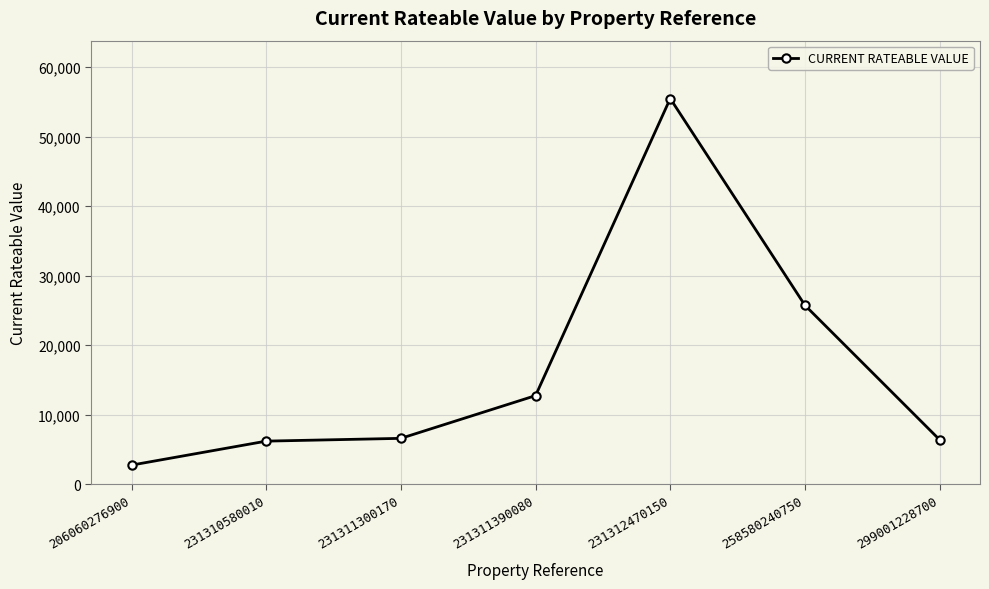

What is the approximate value at 231311300170?

6600